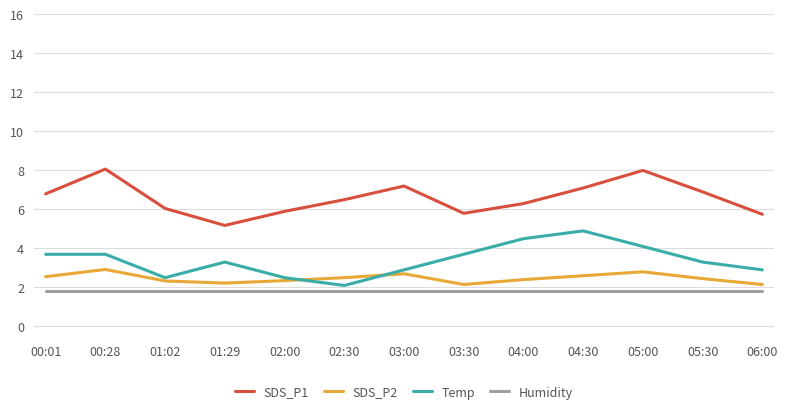

Where is the first local minimum for SDS_P1?

01:29